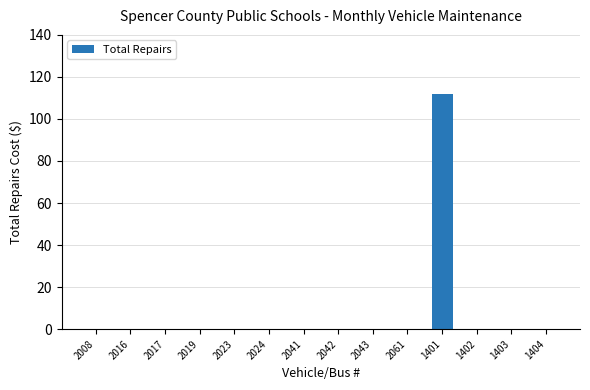

Which label corresponds to the largest value in the chart?

1401